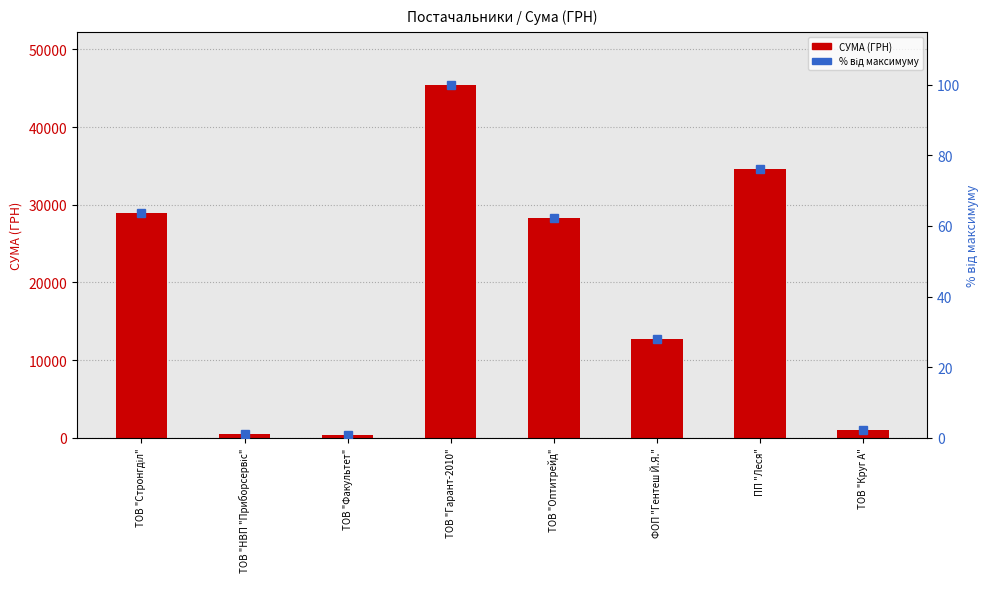

How many values in the % від максимуму series exceed 62?

4